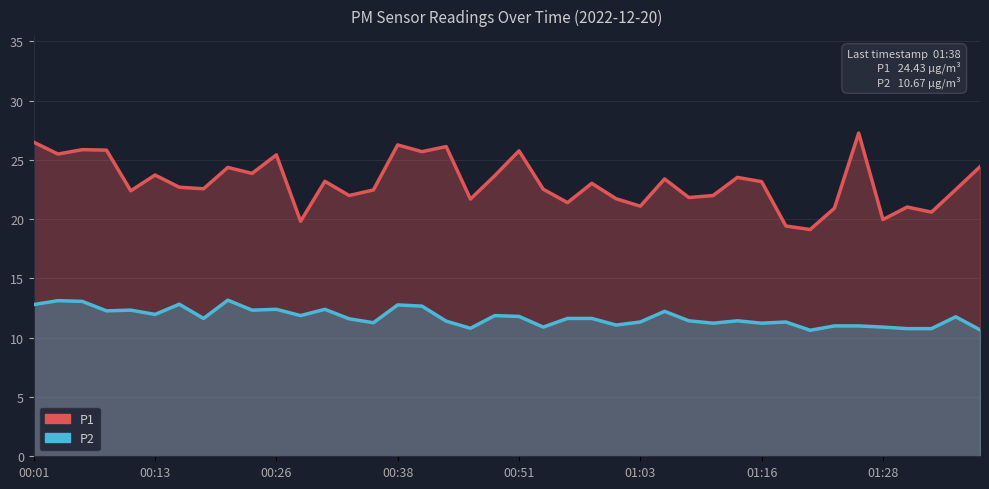

True or false: P2 and P1 cross at least once.

False